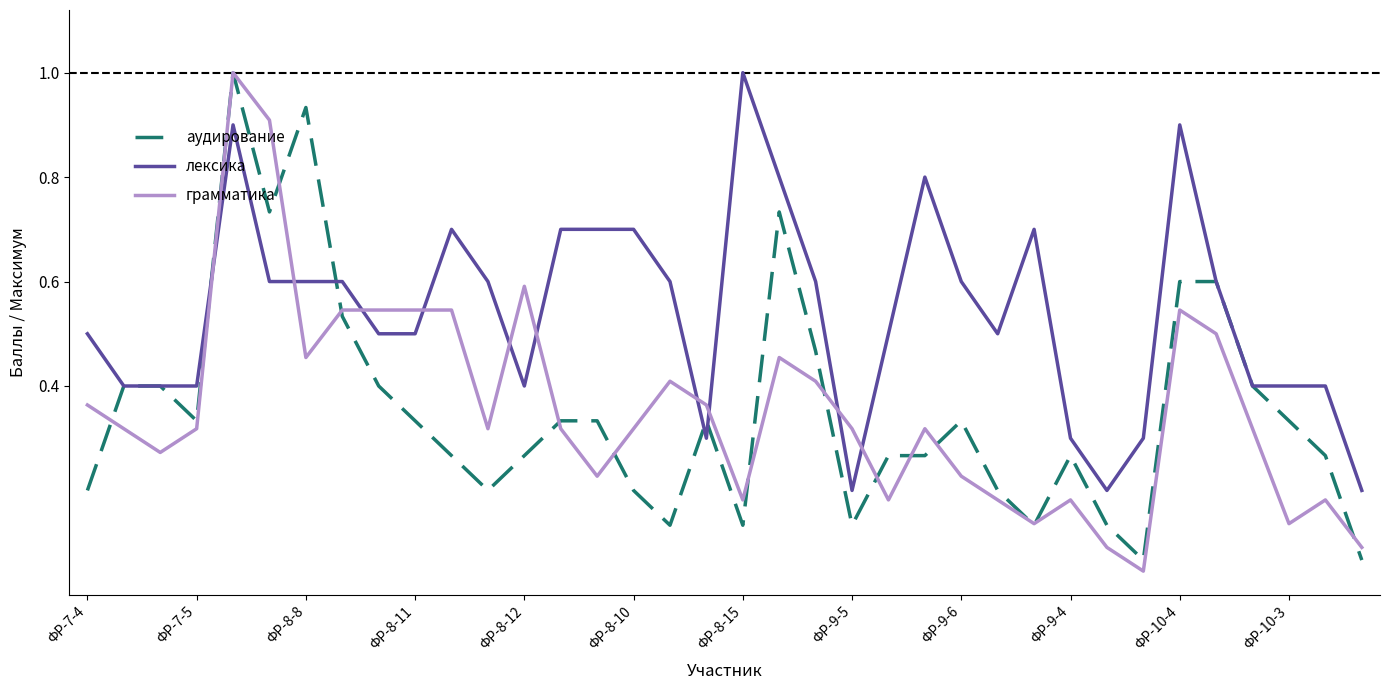

After their last crossing, which series has the higher values: лексика or грамматика?

лексика